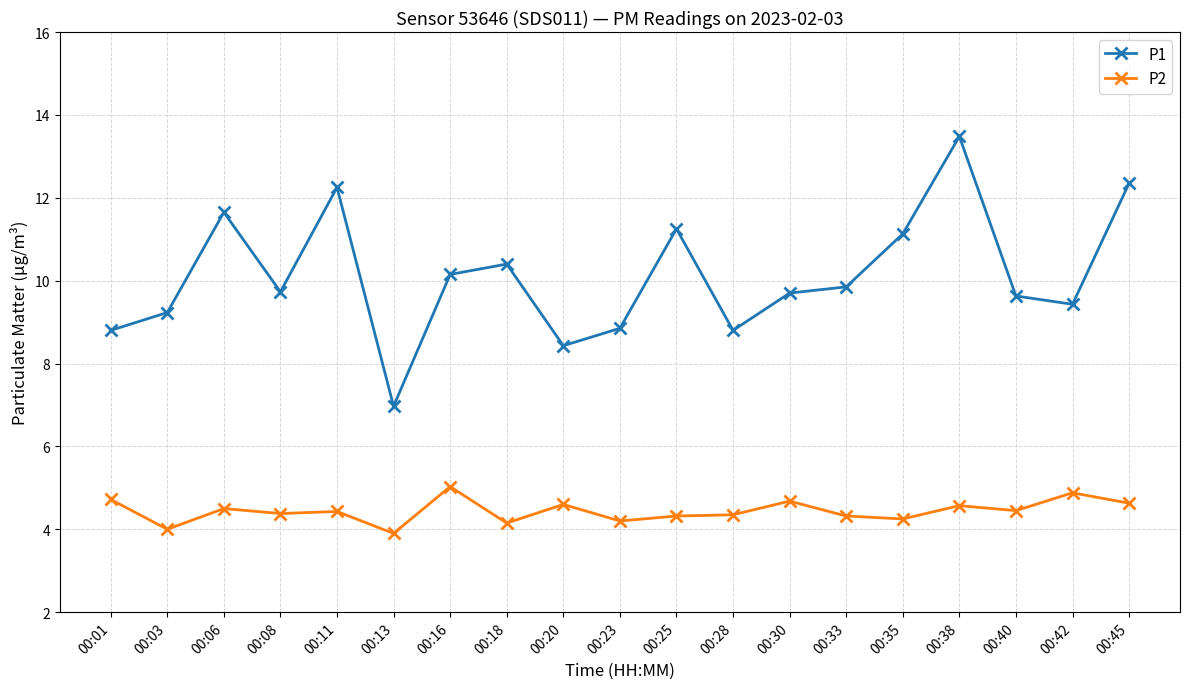

The P1 series shows 12.5 at 00:23. True or false?

False